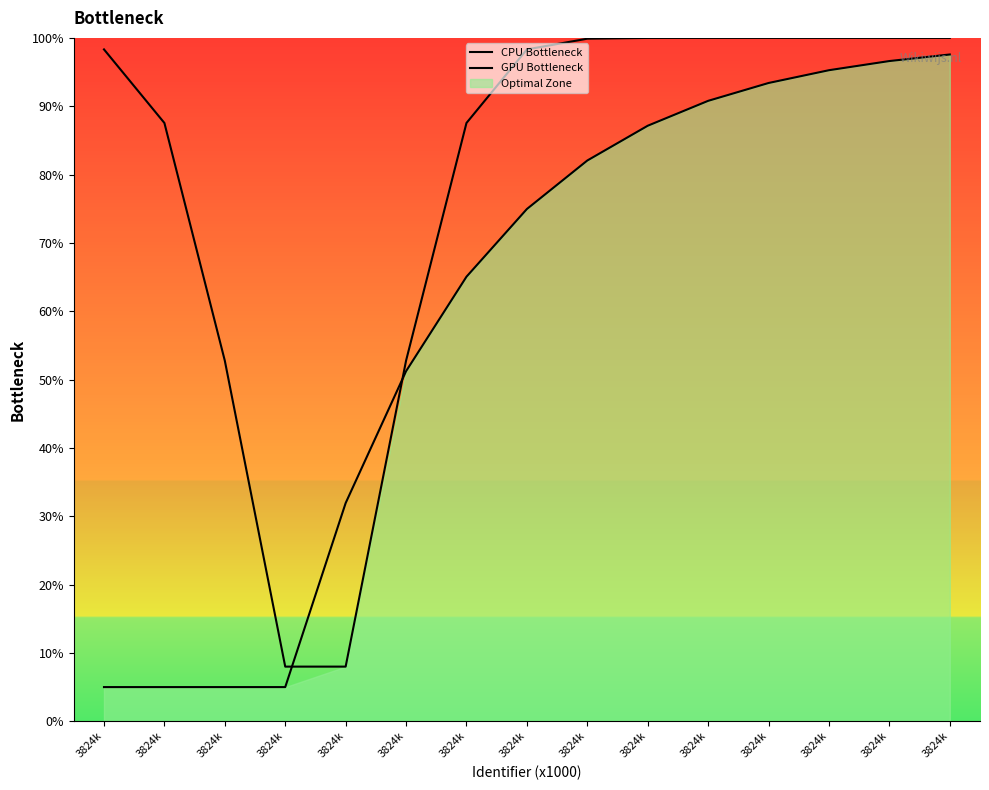

List the series in order of their overall mean, highest first.

CPU Bottleneck, GPU Bottleneck